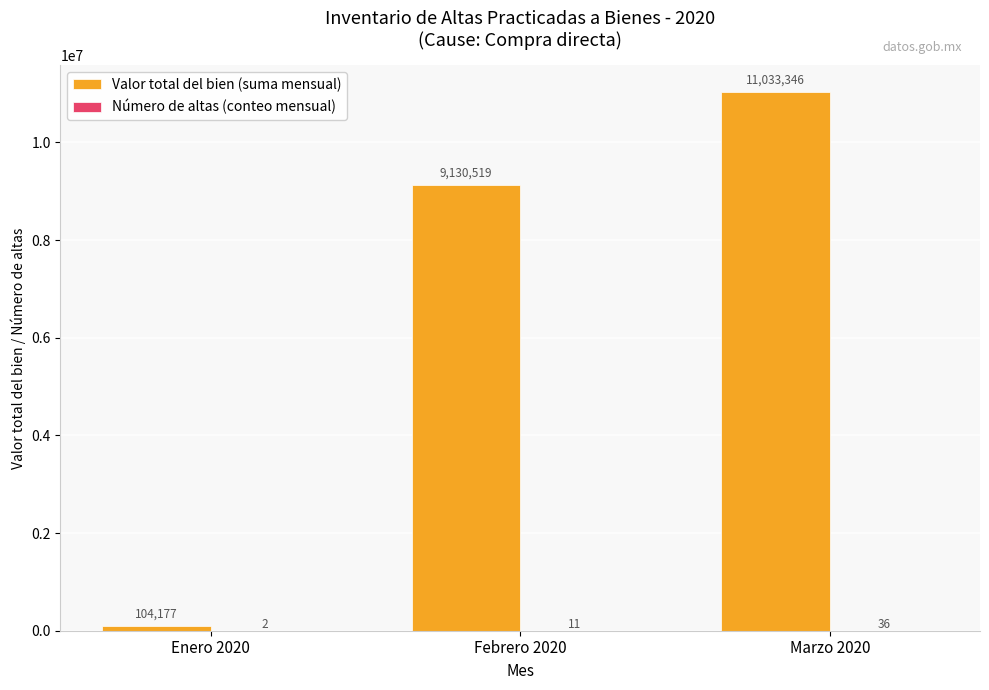

Which category has the highest value in the Valor total del bien (suma mensual) series?

Marzo 2020